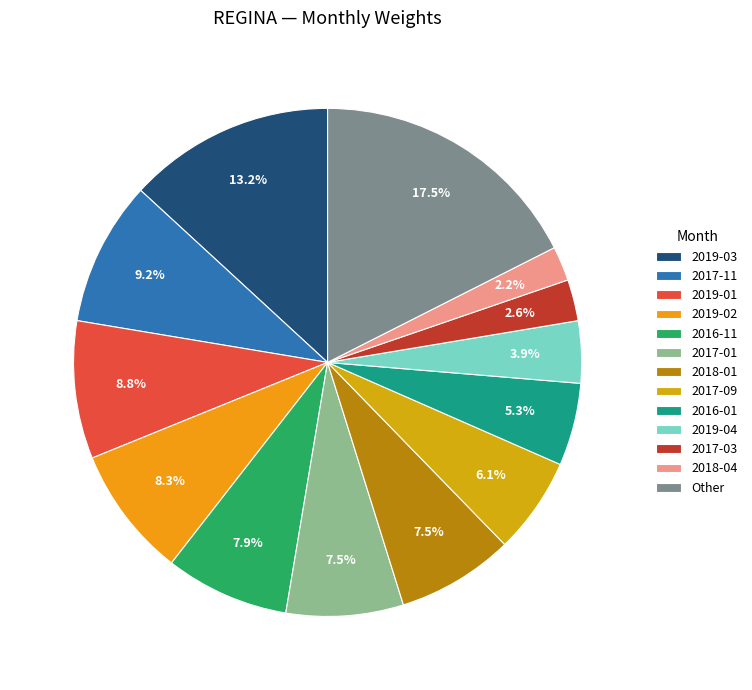

Count the number of slices in the pie.

13